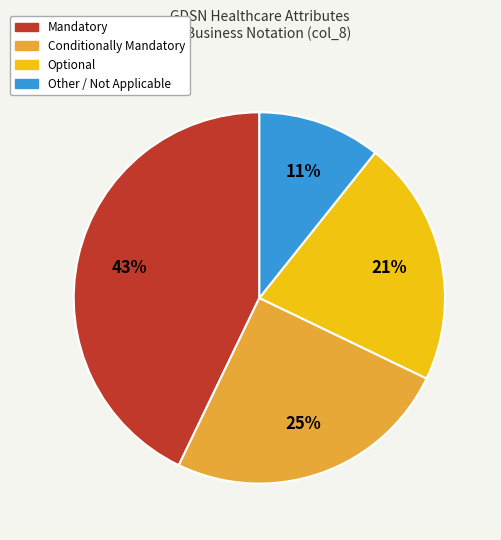

Does any single category account for the majority?

No